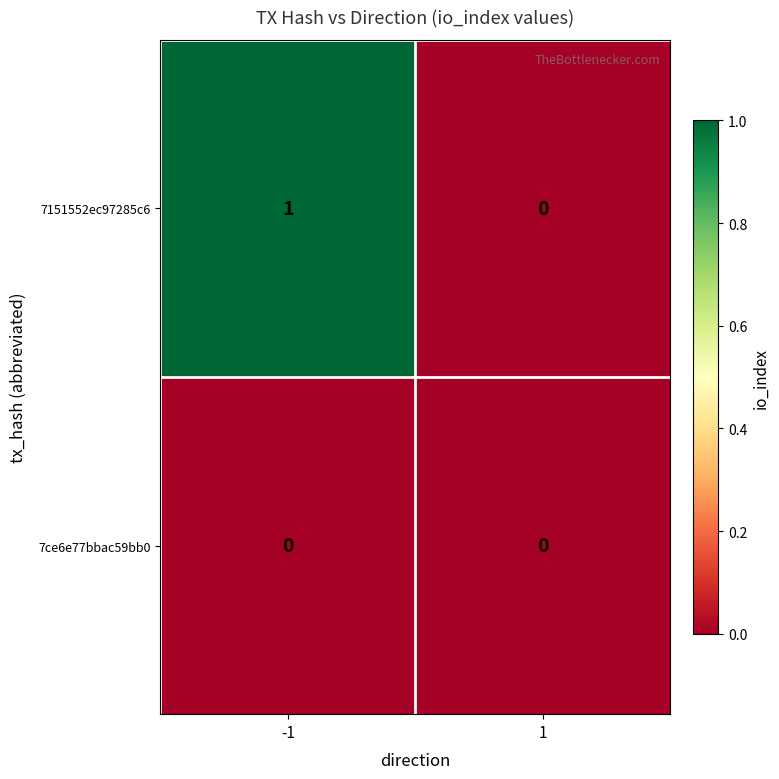

Which series has the largest total across all categories?

7151552ec97285c6